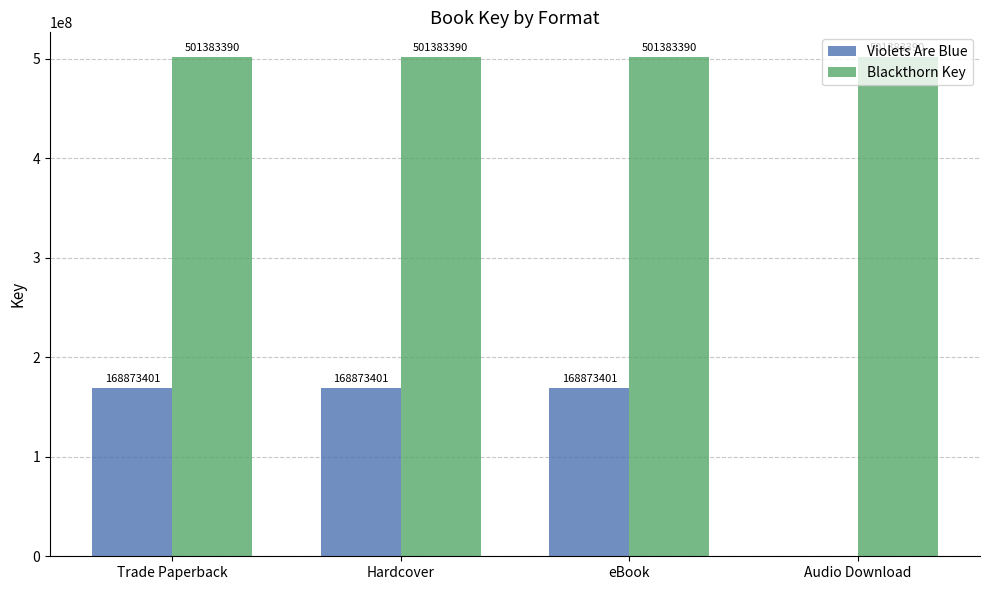

Which series has the largest total across all categories?

Blackthorn Key